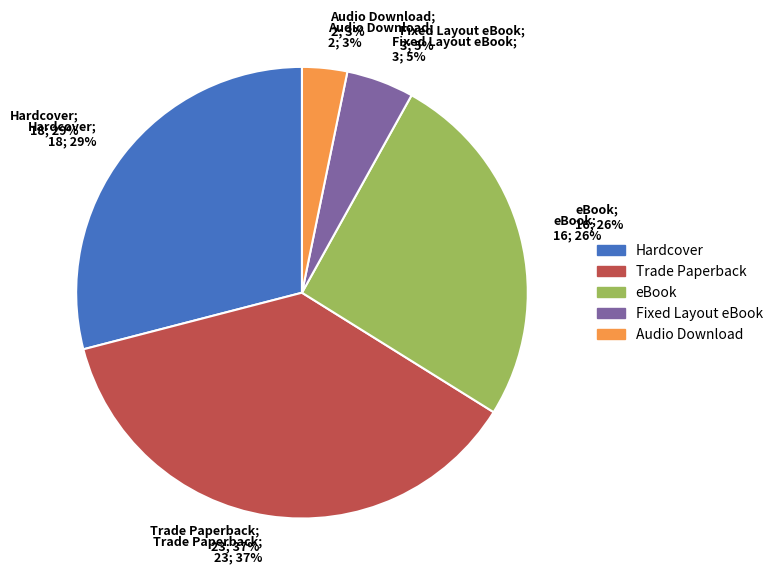

To the nearest percent, what is the difference between the largest and smallest slice percentages?

34%